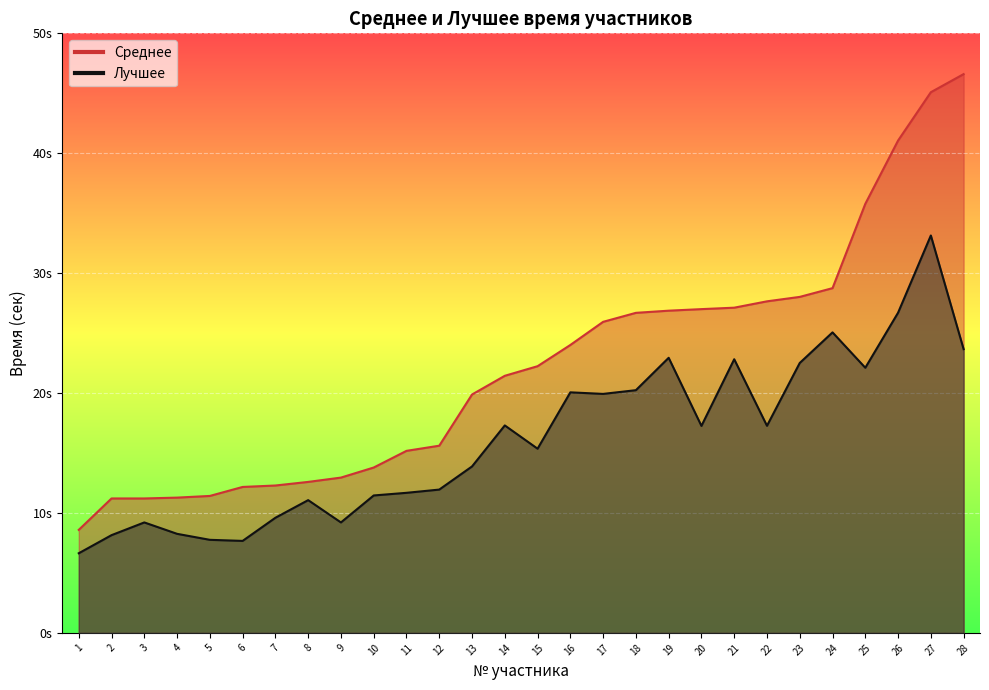

In Лучшее, how many points are lower than both neighbors (excluding endpoints)?

7